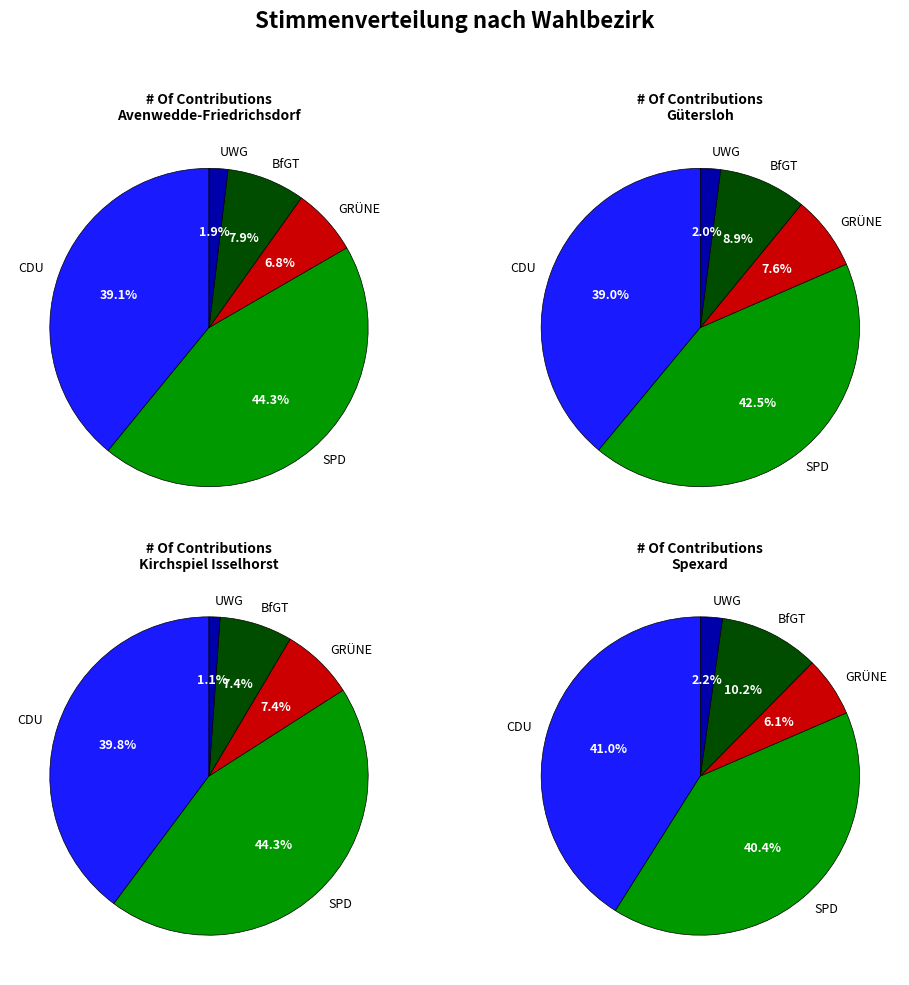

Rank the series at Spexard from lowest to highest value.

UWG, GRÜNE, BfGT, SPD, CDU